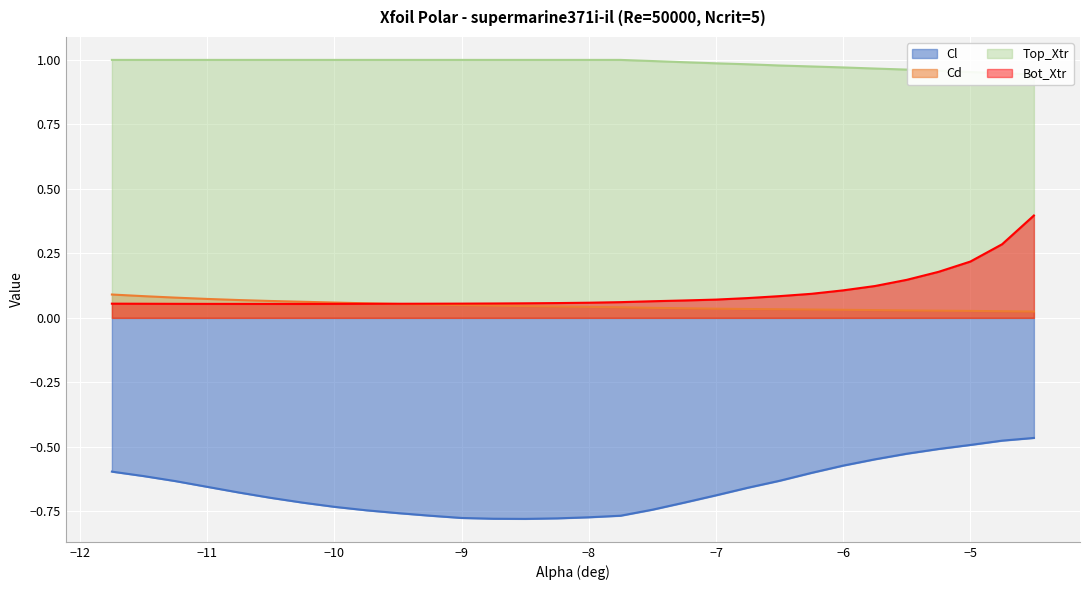

How many lines are shown in the chart?

4